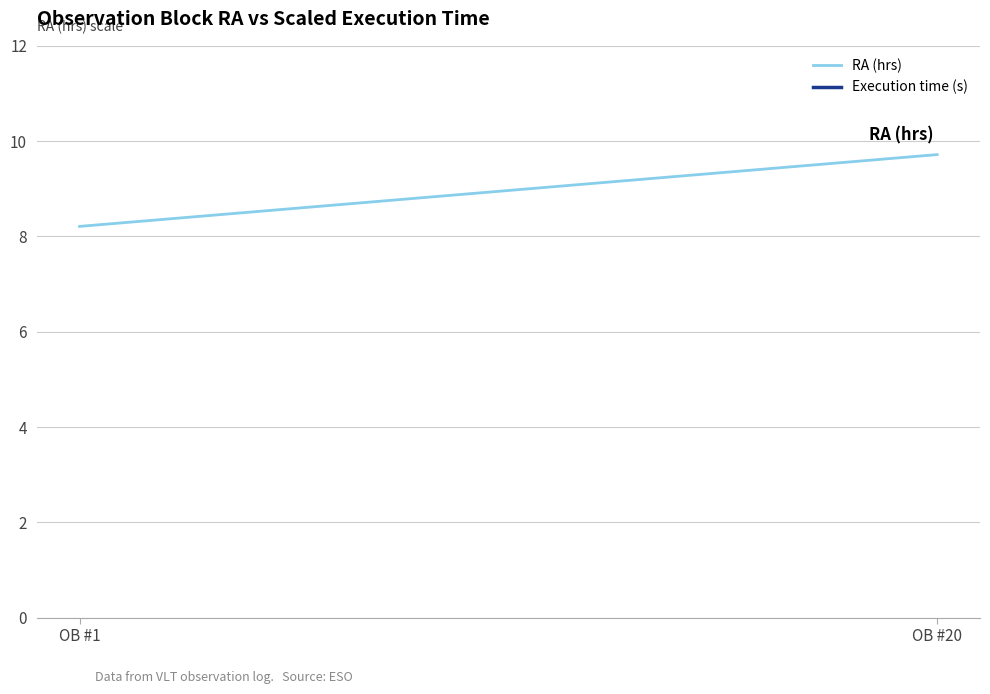

Rank the series by their maximum value, from lowest to highest.

RA (hrs), Execution time (s)